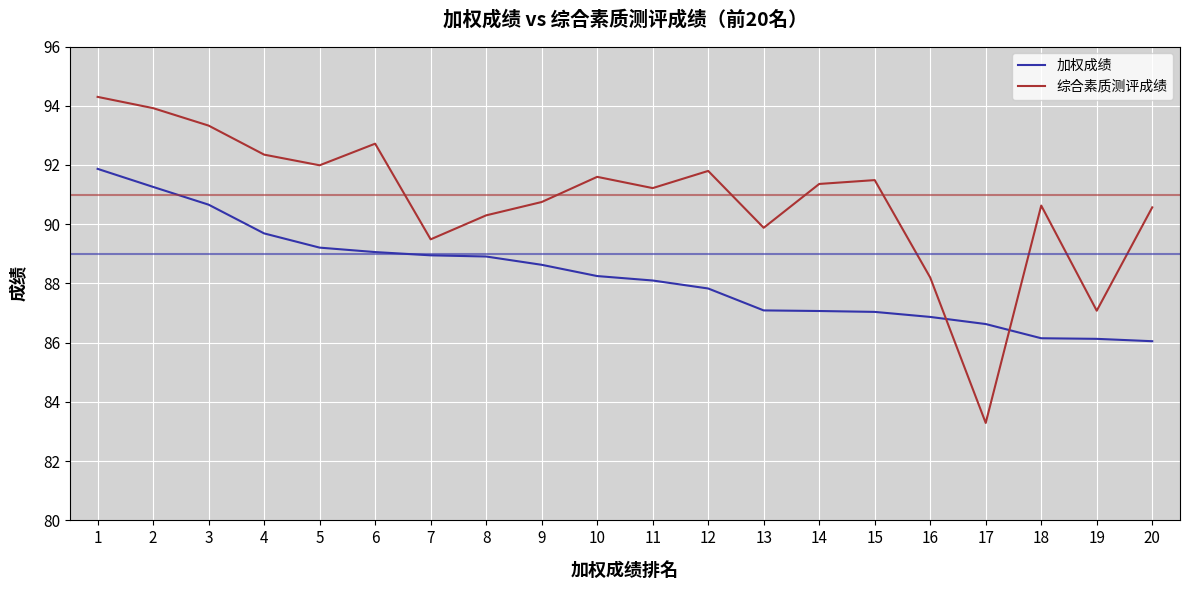

How many interior local peaks does the 综合素质测评成绩 series have?

5